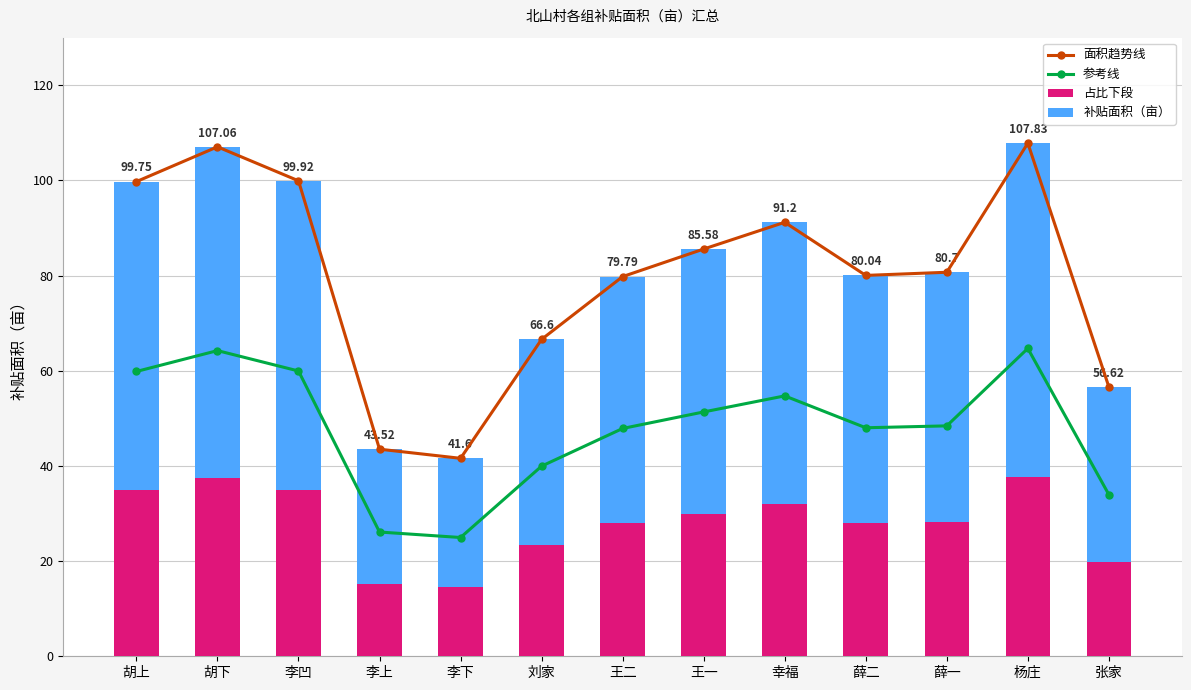

What is the sum of the 占比下段 values at 李下 and 幸福?

46.5